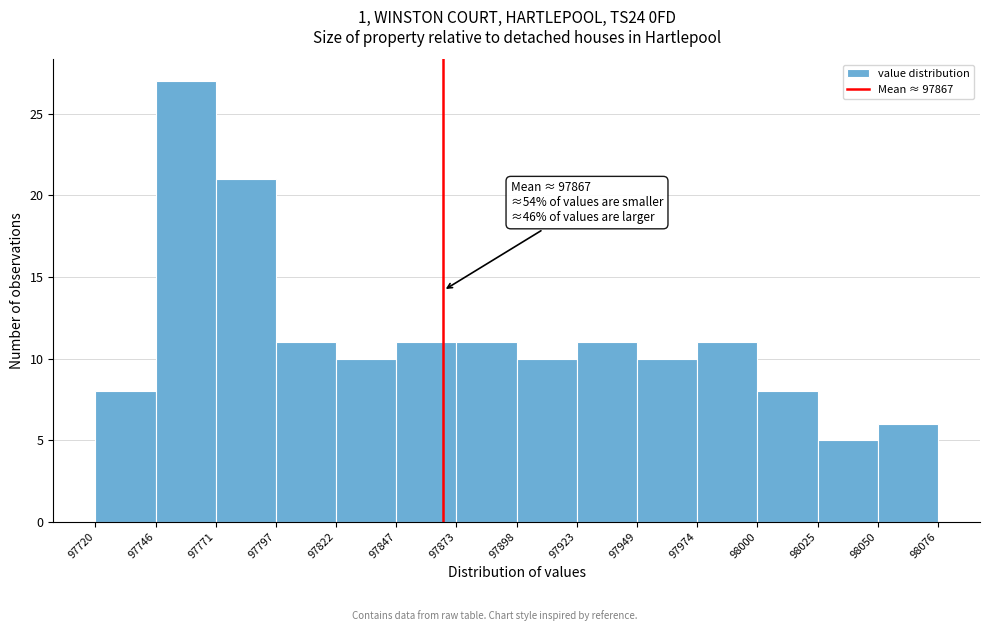

Over which range of the x-axis is the bar tallest?

97746 to 97771